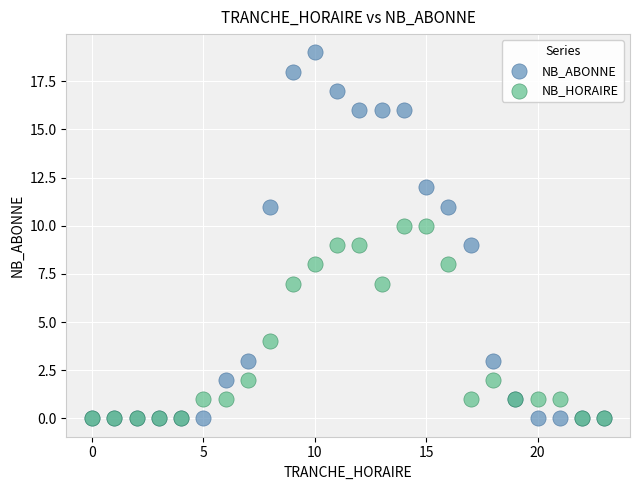

In the NB_HORAIRE series, what Y value is closest to 5?

4